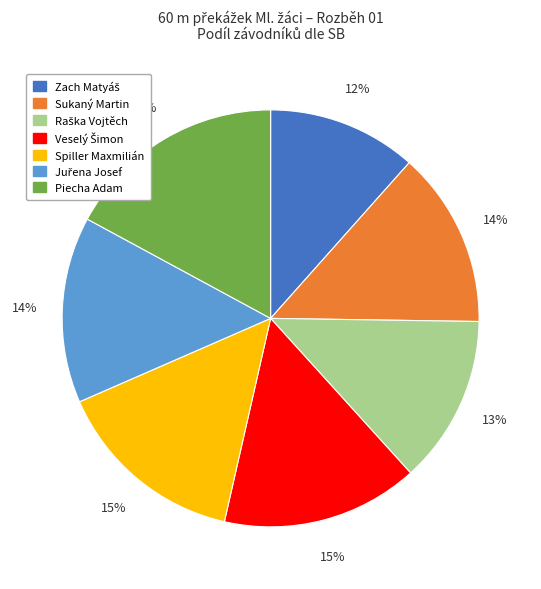

How many slices are in this pie chart?

7